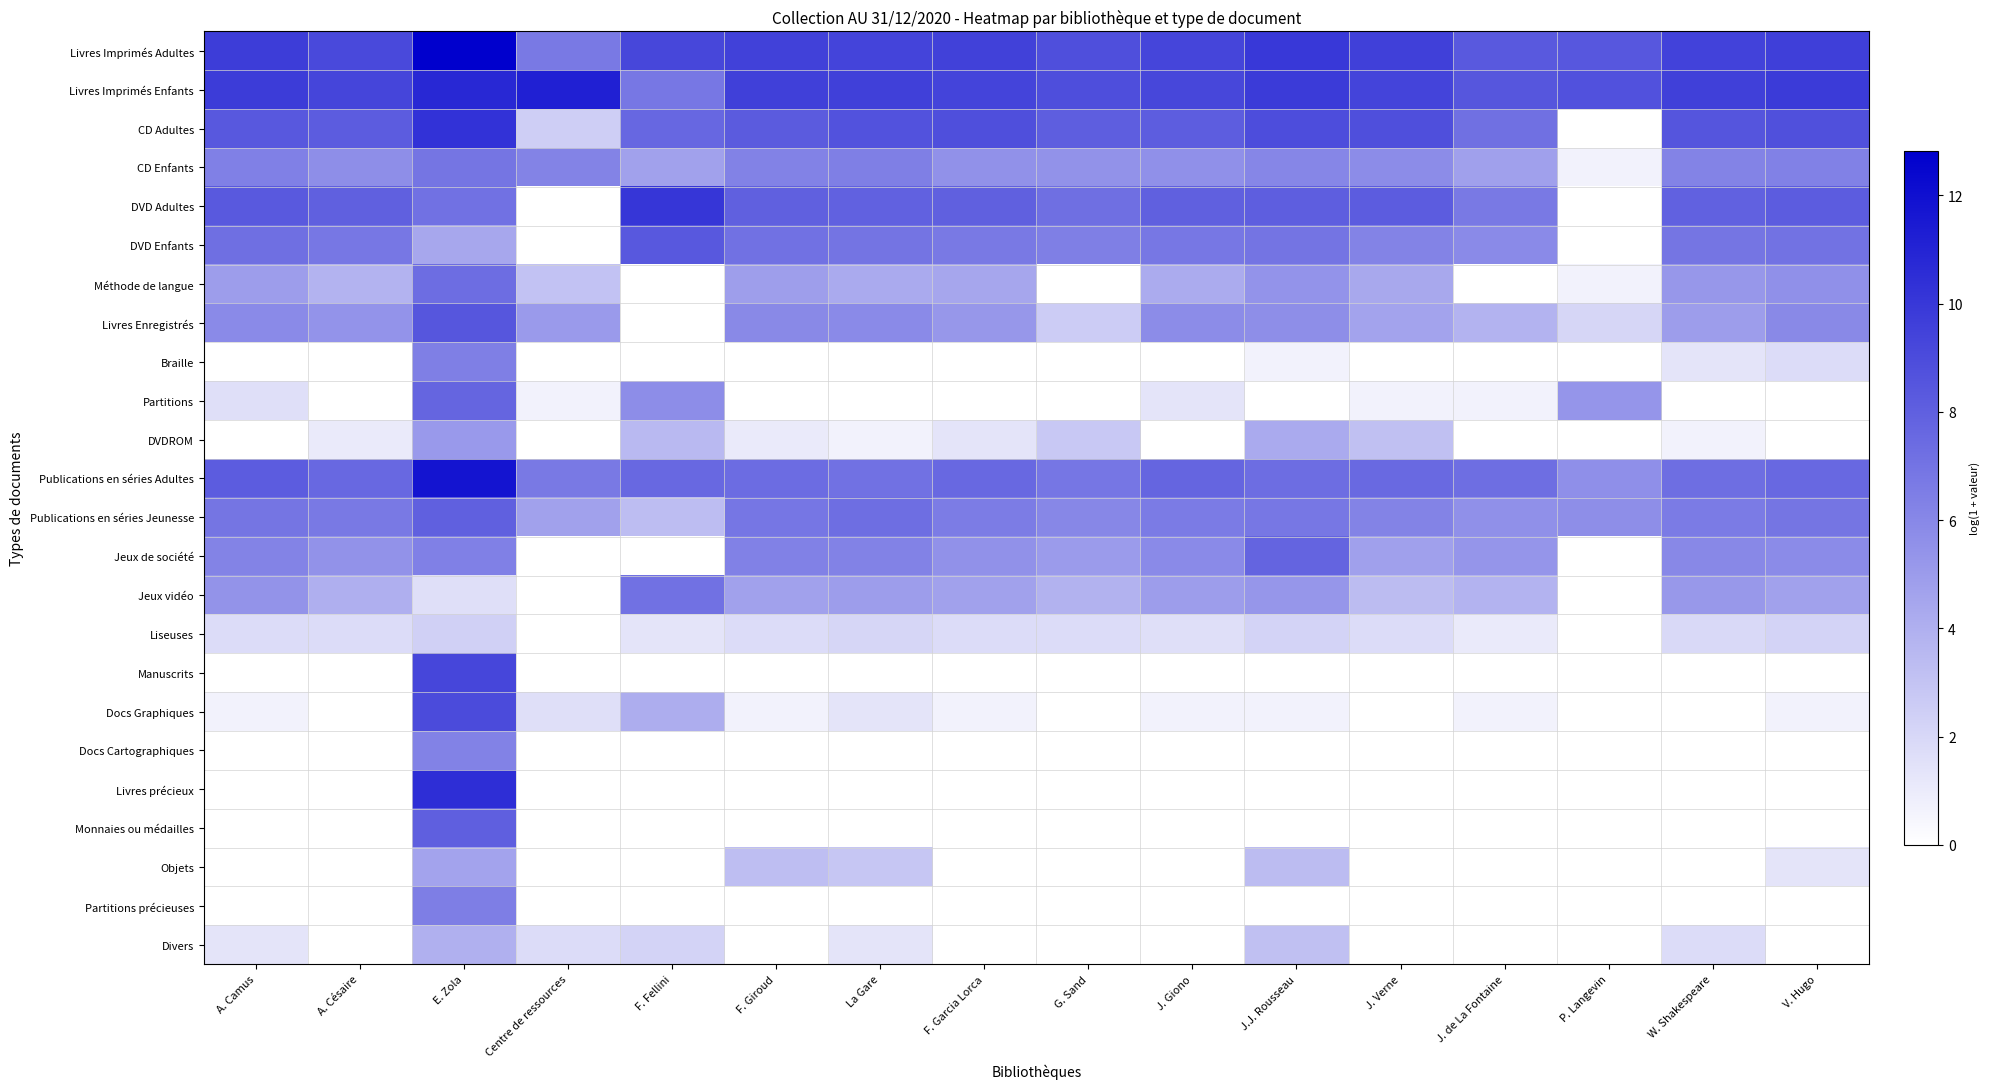

Reading left to right, extract all data points from this chart.

Livres Imprimés Adultes: A. Camus=9.7	A. Césaire=9.1	E. Zola=12.8	Centre de ressources=6.7	F. Fellini=9.3	F. Giroud=9.5	La Gare=9.4	F. Garcia Lorca=9.5	G. Sand=8.8	J. Giono=9.3	J.J. Rousseau=9.9	J. Verne=9.6	J. de La Fontaine=8.4	P. Langevin=8.4	W. Shakespeare=9.4	V. Hugo=9.6
Livres Imprimés Enfants: A. Camus=9.8	A. Césaire=9.3	E. Zola=10.8	Centre de ressources=11.1	F. Fellini=6.8	F. Giroud=9.6	La Gare=9.6	F. Garcia Lorca=9.4	G. Sand=8.9	J. Giono=9.3	J.J. Rousseau=9.8	J. Verne=9.4	J. de La Fontaine=8.5	P. Langevin=8.7	W. Shakespeare=9.6	V. Hugo=9.8
CD Adultes: A. Camus=8.4	A. Césaire=8.2	E. Zola=10.2	Centre de ressources=2.5	F. Fellini=7.6	F. Giroud=8.2	La Gare=8.6	F. Garcia Lorca=8.8	G. Sand=8.1	J. Giono=8.1	J.J. Rousseau=9.0	J. Verne=8.8	J. de La Fontaine=7.2	P. Langevin=0.0	W. Shakespeare=8.5	V. Hugo=8.8
CD Enfants: A. Camus=6.4	A. Césaire=5.7	E. Zola=6.9	Centre de ressources=6.2	F. Fellini=4.7	F. Giroud=6.3	La Gare=6.4	F. Garcia Lorca=5.5	G. Sand=5.5	J. Giono=5.6	J.J. Rousseau=6.1	J. Verne=5.8	J. de La Fontaine=4.8	P. Langevin=0.7	W. Shakespeare=6.2	V. Hugo=6.4
DVD Adultes: A. Camus=8.3	A. Césaire=8.0	E. Zola=7.1	Centre de ressources=0.0	F. Fellini=10.1	F. Giroud=8.0	La Gare=7.9	F. Garcia Lorca=8.0	G. Sand=7.3	J. Giono=8.0	J.J. Rousseau=8.1	J. Verne=8.2	J. de La Fontaine=6.7	P. Langevin=0.0	W. Shakespeare=7.9	V. Hugo=8.2
DVD Enfants: A. Camus=7.3	A. Césaire=6.8	E. Zola=4.4	Centre de ressources=0.0	F. Fellini=8.4	F. Giroud=7.1	La Gare=7.0	F. Garcia Lorca=6.7	G. Sand=6.4	J. Giono=6.8	J.J. Rousseau=7.0	J. Verne=6.2	J. de La Fontaine=5.9	P. Langevin=0.0	W. Shakespeare=6.9	V. Hugo=7.0
Méthode de langue: A. Camus=4.9	A. Césaire=3.8	E. Zola=7.3	Centre de ressources=3.1	F. Fellini=0.0	F. Giroud=4.9	La Gare=4.3	F. Garcia Lorca=4.5	G. Sand=0.0	J. Giono=4.2	J.J. Rousseau=5.4	J. Verne=4.4	J. de La Fontaine=0.0	P. Langevin=0.7	W. Shakespeare=5.3	V. Hugo=5.6
Livres Enregistrés: A. Camus=5.9	A. Césaire=5.4	E. Zola=8.5	Centre de ressources=5.1	F. Fellini=0.0	F. Giroud=5.9	La Gare=5.9	F. Garcia Lorca=5.3	G. Sand=2.6	J. Giono=5.8	J.J. Rousseau=5.7	J. Verne=4.6	J. de La Fontaine=3.8	P. Langevin=2.1	W. Shakespeare=4.9	V. Hugo=6.0
Braille: A. Camus=0.0	A. Césaire=0.0	E. Zola=6.4	Centre de ressources=0.0	F. Fellini=0.0	F. Giroud=0.0	La Gare=0.0	F. Garcia Lorca=0.0	G. Sand=0.0	J. Giono=0.0	J.J. Rousseau=0.7	J. Verne=0.0	J. de La Fontaine=0.0	P. Langevin=0.0	W. Shakespeare=1.4	V. Hugo=1.8
Partitions: A. Camus=1.6	A. Césaire=0.0	E. Zola=7.8	Centre de ressources=0.7	F. Fellini=5.7	F. Giroud=0.0	La Gare=0.0	F. Garcia Lorca=0.0	G. Sand=0.0	J. Giono=1.4	J.J. Rousseau=0.0	J. Verne=0.7	J. de La Fontaine=0.7	P. Langevin=5.3	W. Shakespeare=0.0	V. Hugo=0.0
DVDROM: A. Camus=0.0	A. Césaire=1.1	E. Zola=5.1	Centre de ressources=0.0	F. Fellini=3.5	F. Giroud=1.1	La Gare=0.7	F. Garcia Lorca=1.4	G. Sand=2.8	J. Giono=0.0	J.J. Rousseau=4.3	J. Verne=3.2	J. de La Fontaine=0.0	P. Langevin=0.0	W. Shakespeare=0.7	V. Hugo=0.0
Publications en séries Adultes: A. Camus=8.2	A. Césaire=7.6	E. Zola=11.8	Centre de ressources=6.7	F. Fellini=7.6	F. Giroud=7.4	La Gare=7.1	F. Garcia Lorca=7.6	G. Sand=6.9	J. Giono=7.8	J.J. Rousseau=7.3	J. Verne=7.5	J. de La Fontaine=7.3	P. Langevin=5.6	W. Shakespeare=7.3	V. Hugo=7.6
Publications en séries Jeunesse: A. Camus=6.9	A. Césaire=6.7	E. Zola=8.0	Centre de ressources=4.7	F. Fellini=3.3	F. Giroud=6.9	La Gare=7.3	F. Garcia Lorca=6.6	G. Sand=6.0	J. Giono=6.6	J.J. Rousseau=6.9	J. Verne=6.2	J. de La Fontaine=5.6	P. Langevin=5.7	W. Shakespeare=6.6	V. Hugo=7.0
Jeux de société: A. Camus=6.2	A. Césaire=5.5	E. Zola=6.4	Centre de ressources=0.0	F. Fellini=0.0	F. Giroud=6.3	La Gare=6.3	F. Garcia Lorca=5.5	G. Sand=5.1	J. Giono=5.9	J.J. Rousseau=7.8	J. Verne=4.8	J. de La Fontaine=5.4	P. Langevin=0.0	W. Shakespeare=6.0	V. Hugo=5.8
Jeux vidéo: A. Camus=5.4	A. Césaire=4.0	E. Zola=1.6	Centre de ressources=0.0	F. Fellini=7.1	F. Giroud=4.7	La Gare=4.9	F. Garcia Lorca=4.7	G. Sand=3.9	J. Giono=4.9	J.J. Rousseau=5.3	J. Verne=3.4	J. de La Fontaine=3.8	P. Langevin=0.0	W. Shakespeare=5.2	V. Hugo=4.7
Liseuses: A. Camus=1.8	A. Césaire=1.8	E. Zola=2.4	Centre de ressources=0.0	F. Fellini=1.4	F. Giroud=1.8	La Gare=2.1	F. Garcia Lorca=1.8	G. Sand=1.8	J. Giono=1.6	J.J. Rousseau=2.2	J. Verne=1.8	J. de La Fontaine=1.1	P. Langevin=0.0	W. Shakespeare=1.9	V. Hugo=2.2
Manuscrits: A. Camus=0.0	A. Césaire=0.0	E. Zola=9.3	Centre de ressources=0.0	F. Fellini=0.0	F. Giroud=0.0	La Gare=0.0	F. Garcia Lorca=0.0	G. Sand=0.0	J. Giono=0.0	J.J. Rousseau=0.0	J. Verne=0.0	J. de La Fontaine=0.0	P. Langevin=0.0	W. Shakespeare=0.0	V. Hugo=0.0
Docs Graphiques: A. Camus=0.7	A. Césaire=0.0	E. Zola=9.1	Centre de ressources=1.6	F. Fellini=4.1	F. Giroud=0.7	La Gare=1.4	F. Garcia Lorca=0.7	G. Sand=0.0	J. Giono=0.7	J.J. Rousseau=0.7	J. Verne=0.0	J. de La Fontaine=0.7	P. Langevin=0.0	W. Shakespeare=0.0	V. Hugo=0.7
Docs Cartographiques: A. Camus=0.0	A. Césaire=0.0	E. Zola=6.3	Centre de ressources=0.0	F. Fellini=0.0	F. Giroud=0.0	La Gare=0.0	F. Garcia Lorca=0.0	G. Sand=0.0	J. Giono=0.0	J.J. Rousseau=0.0	J. Verne=0.0	J. de La Fontaine=0.0	P. Langevin=0.0	W. Shakespeare=0.0	V. Hugo=0.0
Livres précieux: A. Camus=0.0	A. Césaire=0.0	E. Zola=10.5	Centre de ressources=0.0	F. Fellini=0.0	F. Giroud=0.0	La Gare=0.0	F. Garcia Lorca=0.0	G. Sand=0.0	J. Giono=0.0	J.J. Rousseau=0.0	J. Verne=0.0	J. de La Fontaine=0.0	P. Langevin=0.0	W. Shakespeare=0.0	V. Hugo=0.0
Monnaies ou médailles: A. Camus=0.0	A. Césaire=0.0	E. Zola=8.0	Centre de ressources=0.0	F. Fellini=0.0	F. Giroud=0.0	La Gare=0.0	F. Garcia Lorca=0.0	G. Sand=0.0	J. Giono=0.0	J.J. Rousseau=0.0	J. Verne=0.0	J. de La Fontaine=0.0	P. Langevin=0.0	W. Shakespeare=0.0	V. Hugo=0.0
Objets: A. Camus=0.0	A. Césaire=0.0	E. Zola=4.6	Centre de ressources=0.0	F. Fellini=0.0	F. Giroud=3.3	La Gare=2.9	F. Garcia Lorca=0.0	G. Sand=0.0	J. Giono=0.0	J.J. Rousseau=3.4	J. Verne=0.0	J. de La Fontaine=0.0	P. Langevin=0.0	W. Shakespeare=0.0	V. Hugo=1.4
Partitions précieuses: A. Camus=0.0	A. Césaire=0.0	E. Zola=6.5	Centre de ressources=0.0	F. Fellini=0.0	F. Giroud=0.0	La Gare=0.0	F. Garcia Lorca=0.0	G. Sand=0.0	J. Giono=0.0	J.J. Rousseau=0.0	J. Verne=0.0	J. de La Fontaine=0.0	P. Langevin=0.0	W. Shakespeare=0.0	V. Hugo=0.0
Divers: A. Camus=1.4	A. Césaire=0.0	E. Zola=4.0	Centre de ressources=1.8	F. Fellini=2.2	F. Giroud=0.0	La Gare=1.4	F. Garcia Lorca=0.0	G. Sand=0.0	J. Giono=0.0	J.J. Rousseau=3.2	J. Verne=0.0	J. de La Fontaine=0.0	P. Langevin=0.0	W. Shakespeare=1.8	V. Hugo=0.0